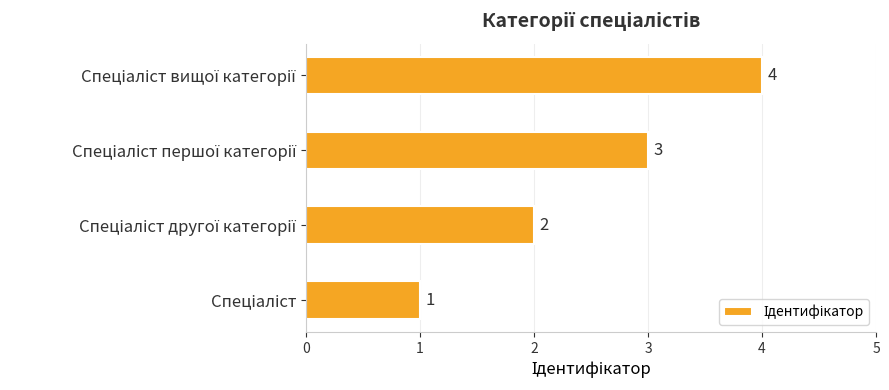

What is the maximum value shown in the chart?

4